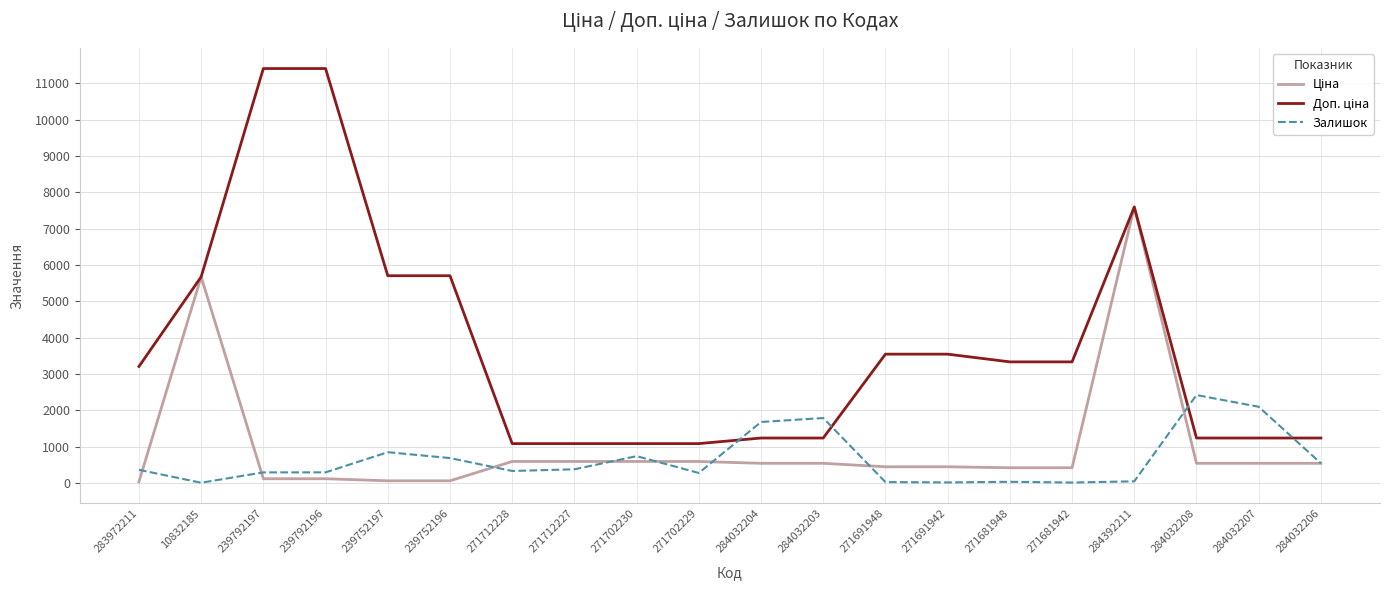

The value of Залишок at 271702230 is 736.0. True or false?

True